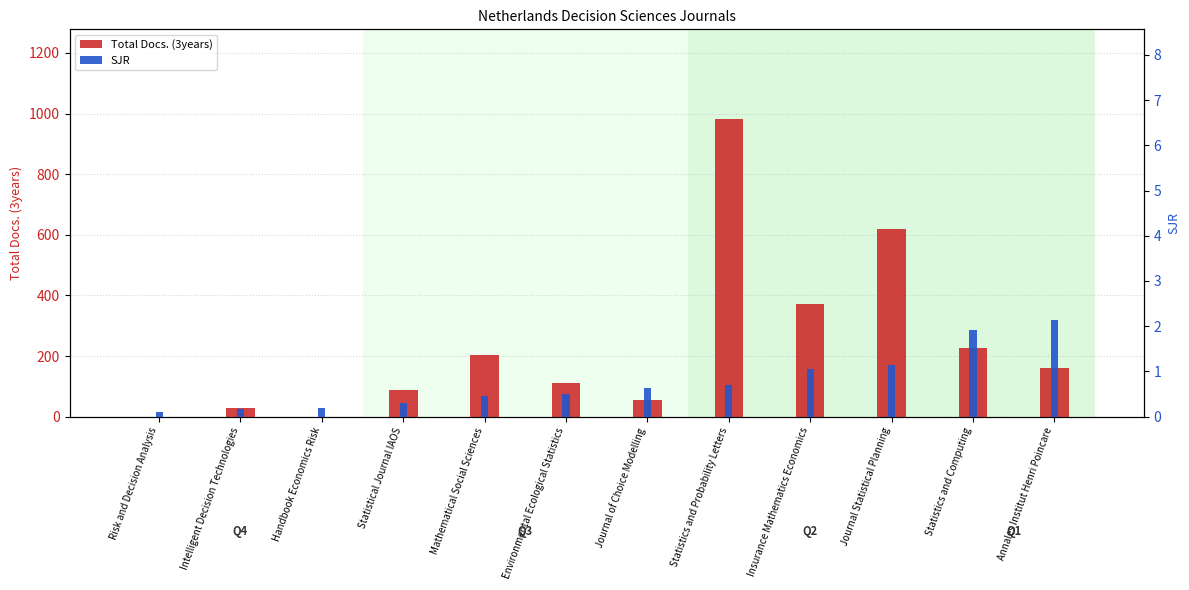

At which label does Total Docs. (3years) first exceed 161?

Mathematical Social Sciences